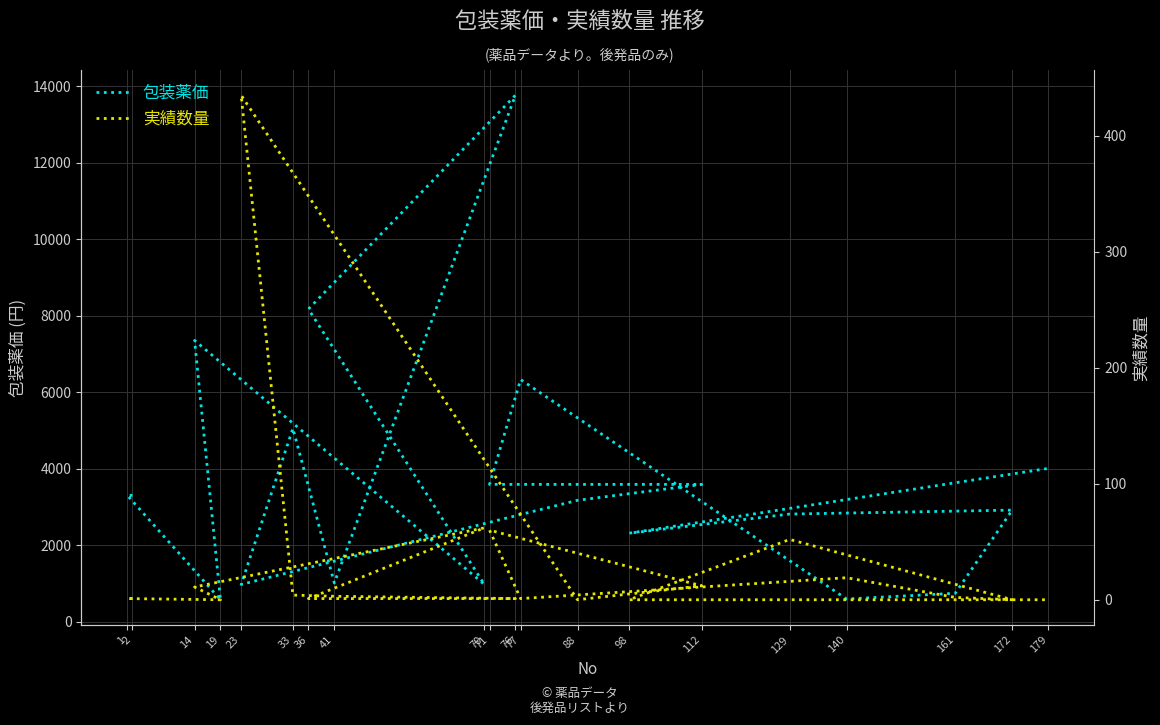

What is the sum of all 包装薬価 values?

74488.0